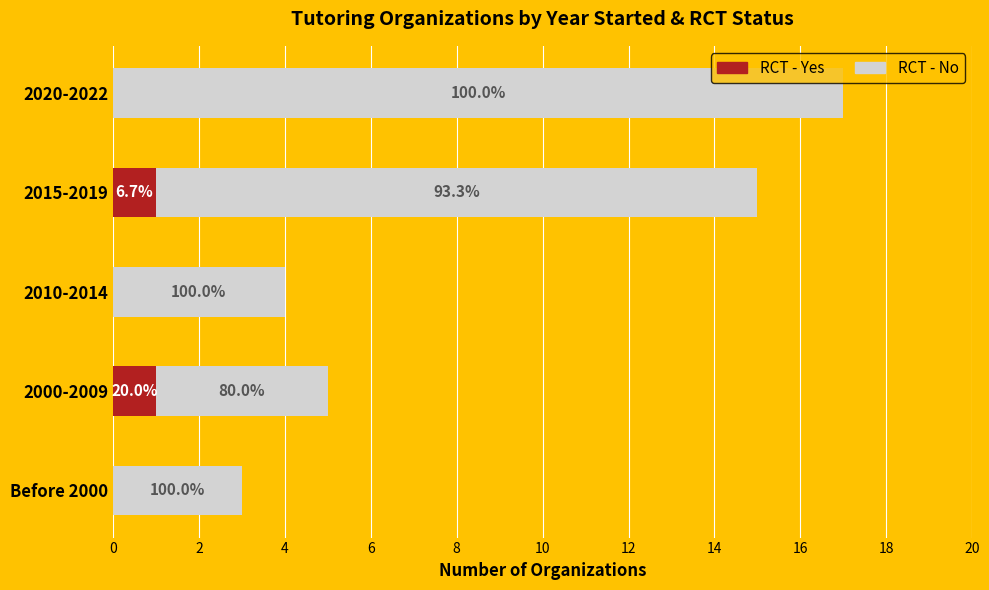

What is the difference between the maximum and minimum values in the RCT - Yes series?

1